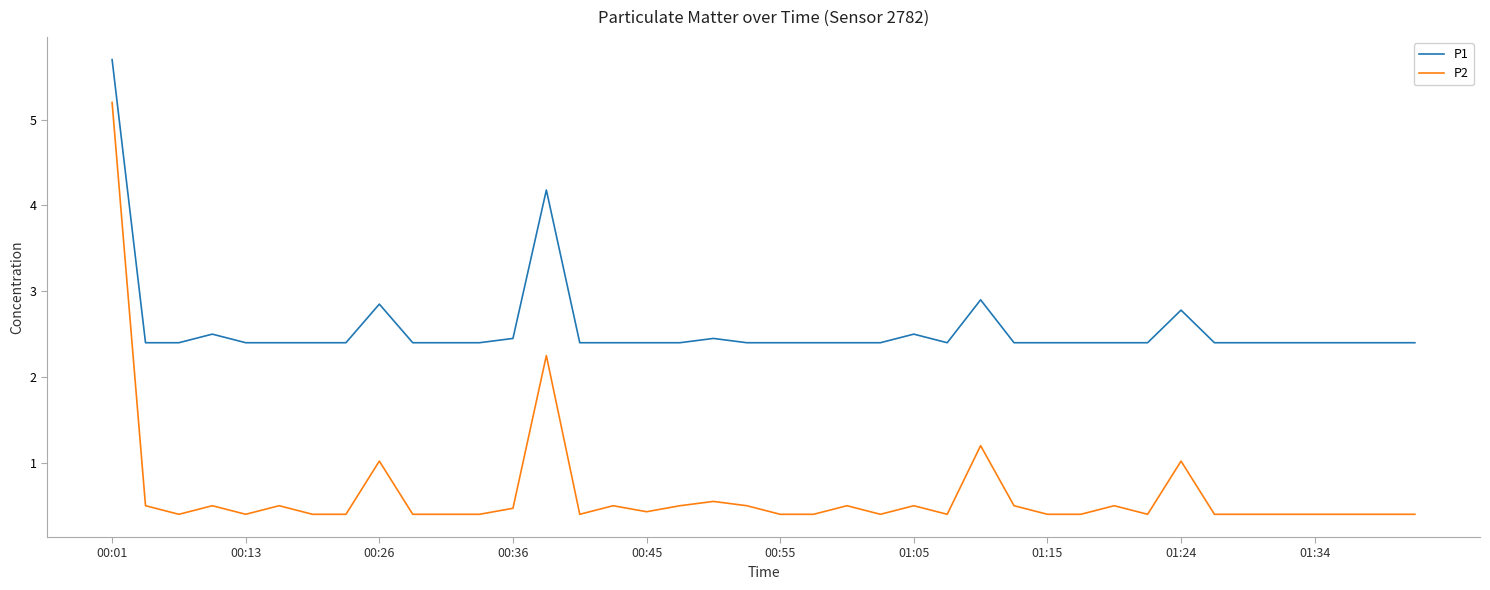

What is the maximum value for P2?

5.2